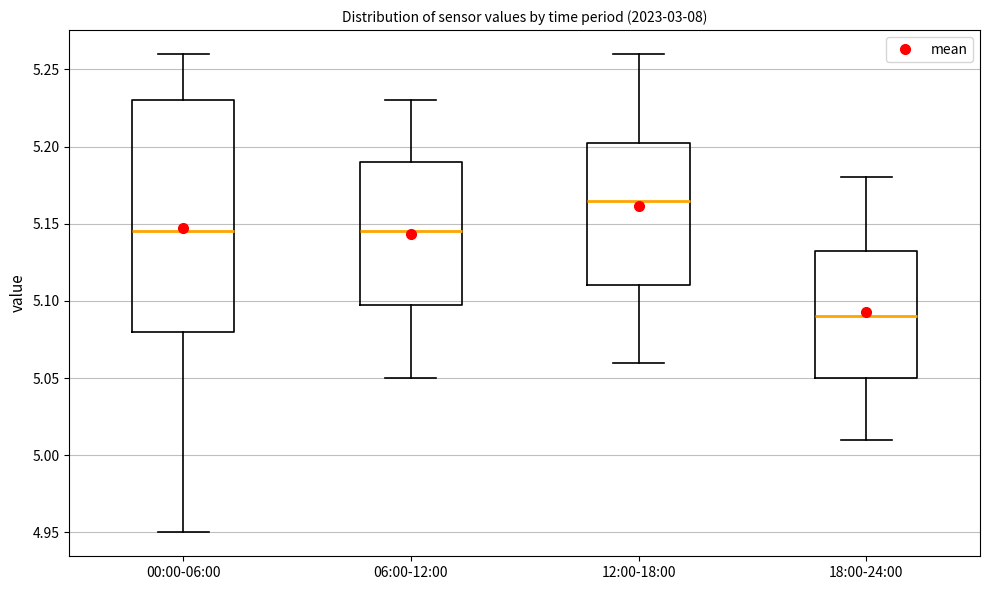

Reading left to right, transcribe this box plot: for each box, give where its median line is, the range the box spans, and where its two whiskers end, as read against the y-axis. The values are not printed on the chart, so give them approximately, as read against the axis.

00:00-06:00: median 5.145, box 5.080 to 5.230, whiskers 4.950 to 5.260
06:00-12:00: median 5.145, box 5.100 to 5.190, whiskers 5.050 to 5.230
12:00-18:00: median 5.165, box 5.110 to 5.205, whiskers 5.060 to 5.260
18:00-24:00: median 5.090, box 5.050 to 5.135, whiskers 5.010 to 5.180